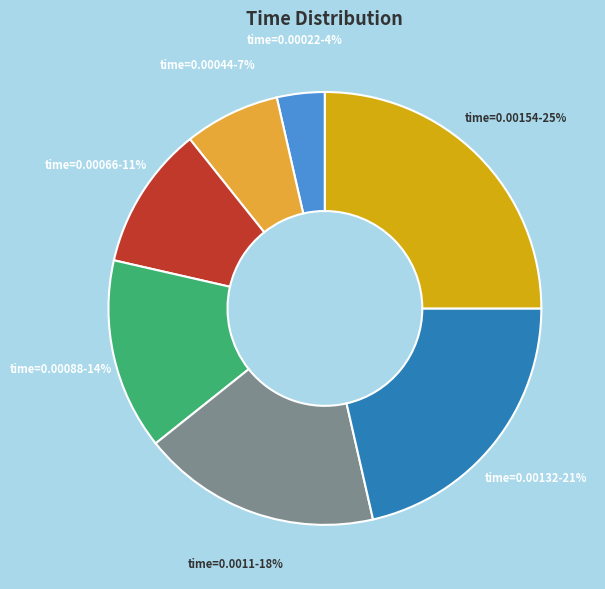

How many segments does this pie chart have?

7